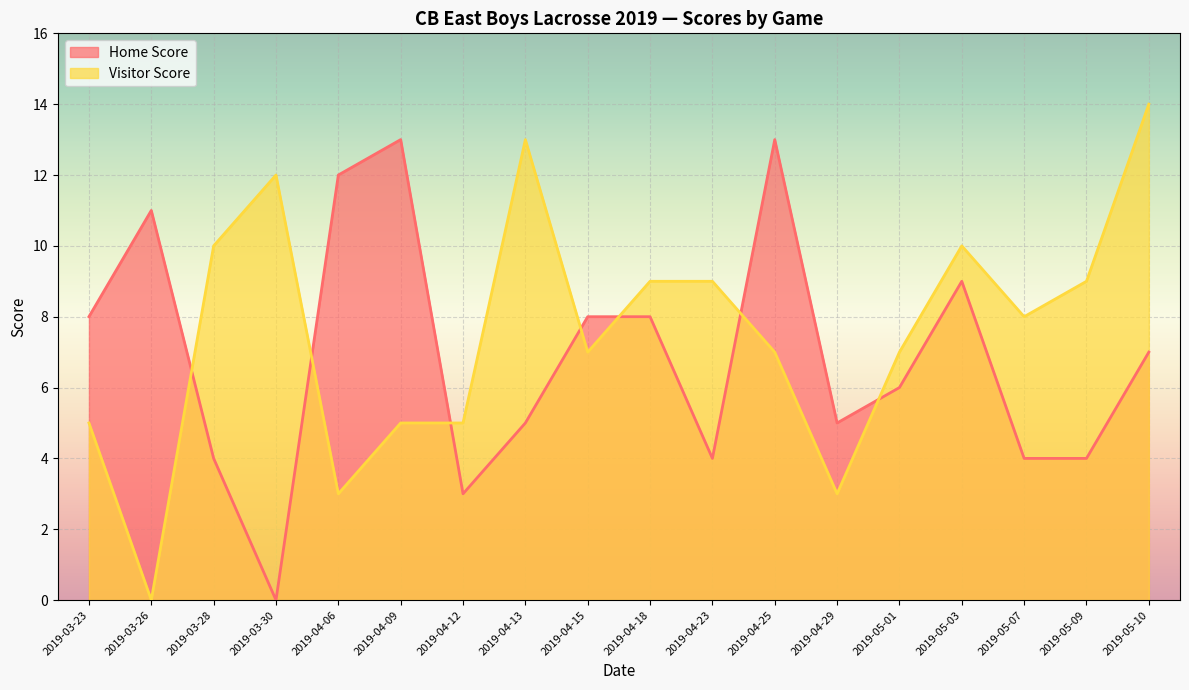

What is the difference between the maximum and minimum values in the Home Score series?

13